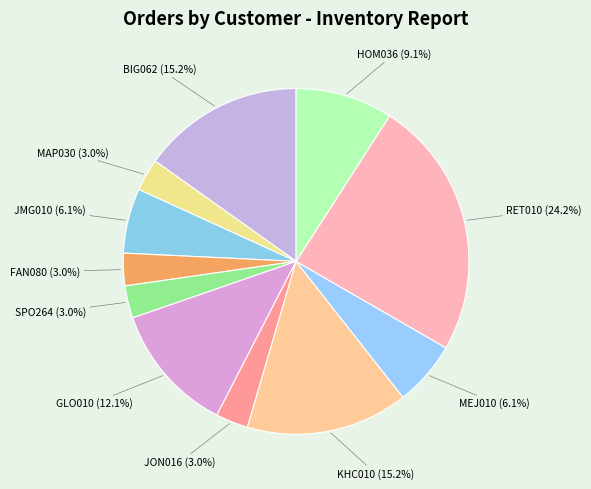

What percentage is NOT represented by GLO010?

87.9%